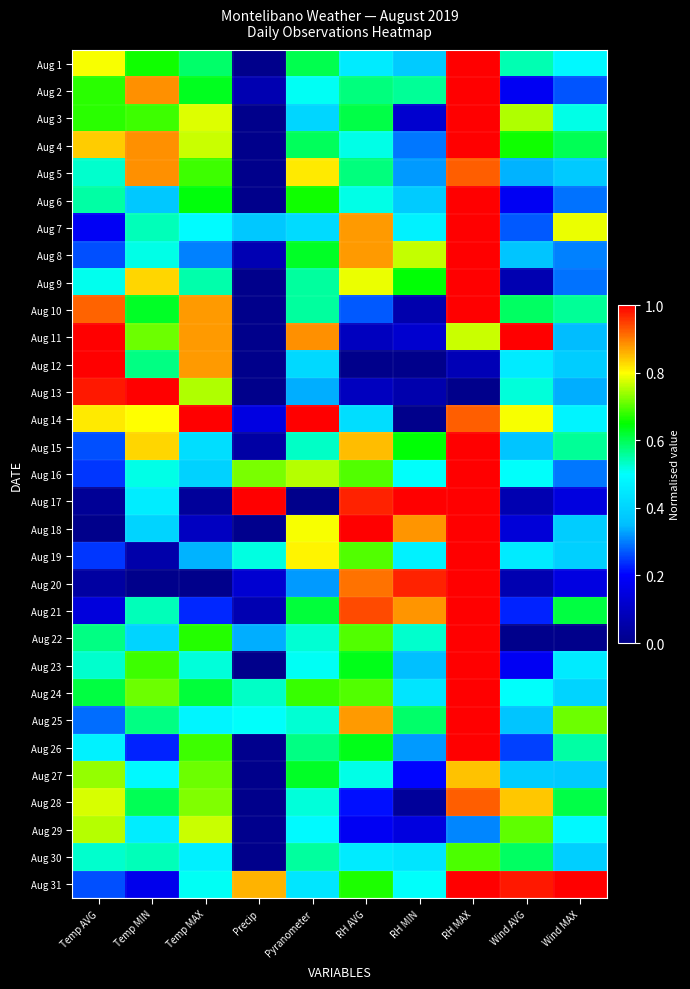

Reading left to right, transcribe all the data shown in this chart.

Aug 1: Temp AVG=0.8	Temp MIN=0.7	Temp MAX=0.6	Precip=0.0	Pyranometer=0.6	RH AVG=0.5	RH MIN=0.4	RH MAX=1.0	Wind AVG=0.5	Wind MAX=0.5
Aug 2: Temp AVG=0.7	Temp MIN=0.9	Temp MAX=0.6	Precip=0.1	Pyranometer=0.5	RH AVG=0.6	RH MIN=0.6	RH MAX=1.0	Wind AVG=0.2	Wind MAX=0.3
Aug 3: Temp AVG=0.7	Temp MIN=0.7	Temp MAX=0.8	Precip=0.0	Pyranometer=0.4	RH AVG=0.6	RH MIN=0.1	RH MAX=1.0	Wind AVG=0.8	Wind MAX=0.5
Aug 4: Temp AVG=0.8	Temp MIN=0.9	Temp MAX=0.8	Precip=0.0	Pyranometer=0.6	RH AVG=0.5	RH MIN=0.3	RH MAX=1.0	Wind AVG=0.7	Wind MAX=0.6
Aug 5: Temp AVG=0.5	Temp MIN=0.9	Temp MAX=0.7	Precip=0.0	Pyranometer=0.8	RH AVG=0.6	RH MIN=0.3	RH MAX=0.9	Wind AVG=0.3	Wind MAX=0.4
Aug 6: Temp AVG=0.6	Temp MIN=0.4	Temp MAX=0.6	Precip=0.0	Pyranometer=0.7	RH AVG=0.5	RH MIN=0.4	RH MAX=1.0	Wind AVG=0.2	Wind MAX=0.3
Aug 7: Temp AVG=0.2	Temp MIN=0.5	Temp MAX=0.5	Precip=0.4	Pyranometer=0.4	RH AVG=0.9	RH MIN=0.5	RH MAX=1.0	Wind AVG=0.3	Wind MAX=0.8
Aug 8: Temp AVG=0.3	Temp MIN=0.5	Temp MAX=0.3	Precip=0.1	Pyranometer=0.6	RH AVG=0.9	RH MIN=0.8	RH MAX=1.0	Wind AVG=0.4	Wind MAX=0.3
Aug 9: Temp AVG=0.5	Temp MIN=0.8	Temp MAX=0.5	Precip=0.0	Pyranometer=0.6	RH AVG=0.8	RH MIN=0.6	RH MAX=1.0	Wind AVG=0.1	Wind MAX=0.3
Aug 10: Temp AVG=0.9	Temp MIN=0.6	Temp MAX=0.9	Precip=0.0	Pyranometer=0.6	RH AVG=0.3	RH MIN=0.1	RH MAX=1.0	Wind AVG=0.6	Wind MAX=0.6
Aug 11: Temp AVG=1.0	Temp MIN=0.7	Temp MAX=0.9	Precip=0.0	Pyranometer=0.9	RH AVG=0.1	RH MIN=0.1	RH MAX=0.8	Wind AVG=1.0	Wind MAX=0.3
Aug 12: Temp AVG=1.0	Temp MIN=0.6	Temp MAX=0.9	Precip=0.0	Pyranometer=0.4	RH AVG=0.0	RH MIN=0.0	RH MAX=0.1	Wind AVG=0.5	Wind MAX=0.4
Aug 13: Temp AVG=1.0	Temp MIN=1.0	Temp MAX=0.8	Precip=0.0	Pyranometer=0.3	RH AVG=0.1	RH MIN=0.1	RH MAX=0.0	Wind AVG=0.5	Wind MAX=0.3
Aug 14: Temp AVG=0.8	Temp MIN=0.8	Temp MAX=1.0	Precip=0.2	Pyranometer=1.0	RH AVG=0.4	RH MIN=0.0	RH MAX=0.9	Wind AVG=0.8	Wind MAX=0.5
Aug 15: Temp AVG=0.3	Temp MIN=0.8	Temp MAX=0.4	Precip=0.0	Pyranometer=0.5	RH AVG=0.8	RH MIN=0.6	RH MAX=1.0	Wind AVG=0.4	Wind MAX=0.6
Aug 16: Temp AVG=0.2	Temp MIN=0.5	Temp MAX=0.4	Precip=0.7	Pyranometer=0.8	RH AVG=0.7	RH MIN=0.5	RH MAX=1.0	Wind AVG=0.5	Wind MAX=0.3
Aug 17: Temp AVG=0.0	Temp MIN=0.5	Temp MAX=0.0	Precip=1.0	Pyranometer=0.0	RH AVG=1.0	RH MIN=1.0	RH MAX=1.0	Wind AVG=0.1	Wind MAX=0.1
Aug 18: Temp AVG=0.0	Temp MIN=0.4	Temp MAX=0.1	Precip=0.0	Pyranometer=0.8	RH AVG=1.0	RH MIN=0.9	RH MAX=1.0	Wind AVG=0.1	Wind MAX=0.4
Aug 19: Temp AVG=0.2	Temp MIN=0.1	Temp MAX=0.3	Precip=0.5	Pyranometer=0.8	RH AVG=0.7	RH MIN=0.5	RH MAX=1.0	Wind AVG=0.5	Wind MAX=0.4
Aug 20: Temp AVG=0.0	Temp MIN=0.0	Temp MAX=0.0	Precip=0.1	Pyranometer=0.3	RH AVG=0.9	RH MIN=1.0	RH MAX=1.0	Wind AVG=0.1	Wind MAX=0.2
Aug 21: Temp AVG=0.1	Temp MIN=0.5	Temp MAX=0.2	Precip=0.1	Pyranometer=0.6	RH AVG=0.9	RH MIN=0.9	RH MAX=1.0	Wind AVG=0.2	Wind MAX=0.6
Aug 22: Temp AVG=0.6	Temp MIN=0.4	Temp MAX=0.7	Precip=0.3	Pyranometer=0.5	RH AVG=0.7	RH MIN=0.5	RH MAX=1.0	Wind AVG=0.0	Wind MAX=0.0
Aug 23: Temp AVG=0.5	Temp MIN=0.7	Temp MAX=0.5	Precip=0.0	Pyranometer=0.5	RH AVG=0.6	RH MIN=0.4	RH MAX=1.0	Wind AVG=0.2	Wind MAX=0.5
Aug 24: Temp AVG=0.6	Temp MIN=0.7	Temp MAX=0.6	Precip=0.5	Pyranometer=0.7	RH AVG=0.7	RH MIN=0.4	RH MAX=1.0	Wind AVG=0.5	Wind MAX=0.4
Aug 25: Temp AVG=0.3	Temp MIN=0.6	Temp MAX=0.5	Precip=0.5	Pyranometer=0.5	RH AVG=0.9	RH MIN=0.6	RH MAX=1.0	Wind AVG=0.4	Wind MAX=0.7
Aug 26: Temp AVG=0.5	Temp MIN=0.2	Temp MAX=0.7	Precip=0.0	Pyranometer=0.6	RH AVG=0.6	RH MIN=0.3	RH MAX=1.0	Wind AVG=0.3	Wind MAX=0.6
Aug 27: Temp AVG=0.7	Temp MIN=0.5	Temp MAX=0.7	Precip=0.0	Pyranometer=0.6	RH AVG=0.5	RH MIN=0.2	RH MAX=0.8	Wind AVG=0.4	Wind MAX=0.4
Aug 28: Temp AVG=0.8	Temp MIN=0.6	Temp MAX=0.7	Precip=0.0	Pyranometer=0.5	RH AVG=0.2	RH MIN=0.0	RH MAX=0.9	Wind AVG=0.8	Wind MAX=0.6
Aug 29: Temp AVG=0.8	Temp MIN=0.5	Temp MAX=0.8	Precip=0.0	Pyranometer=0.5	RH AVG=0.2	RH MIN=0.1	RH MAX=0.3	Wind AVG=0.7	Wind MAX=0.5
Aug 30: Temp AVG=0.5	Temp MIN=0.5	Temp MAX=0.5	Precip=0.0	Pyranometer=0.6	RH AVG=0.5	RH MIN=0.4	RH MAX=0.7	Wind AVG=0.6	Wind MAX=0.4
Aug 31: Temp AVG=0.3	Temp MIN=0.2	Temp MAX=0.5	Precip=0.9	Pyranometer=0.4	RH AVG=0.7	RH MIN=0.5	RH MAX=1.0	Wind AVG=1.0	Wind MAX=1.0